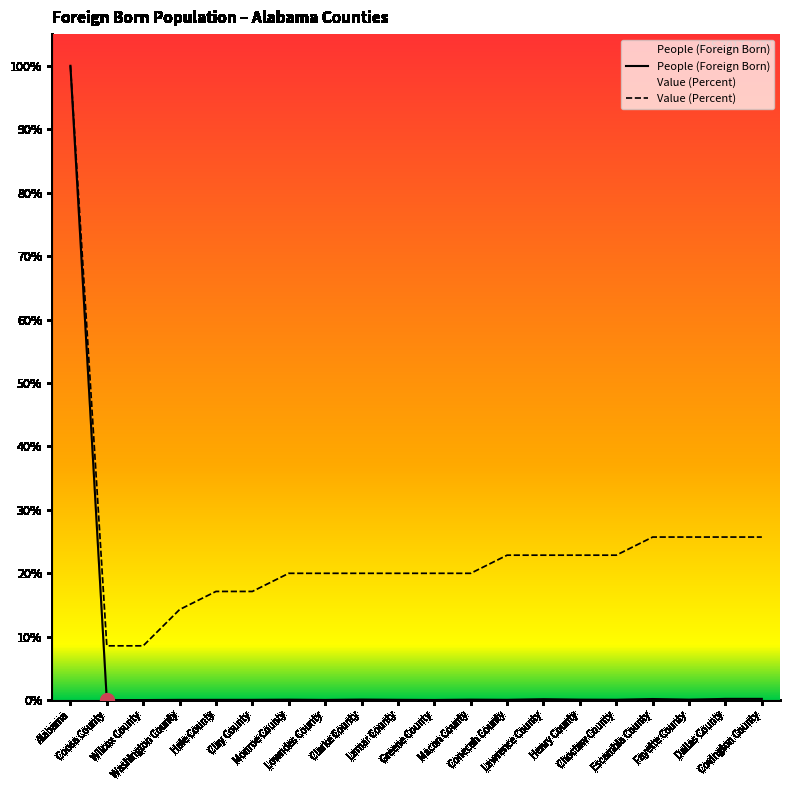

Does the chart display data point markers on the line(s)?

No